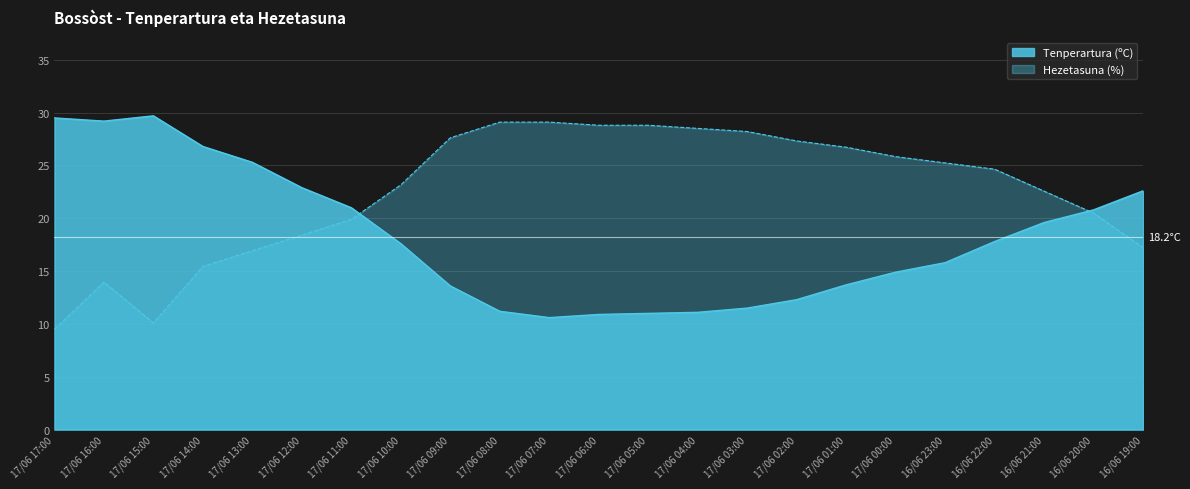

At which label does Tenperartura (ºC) first exceed 17?

17/06 17:00